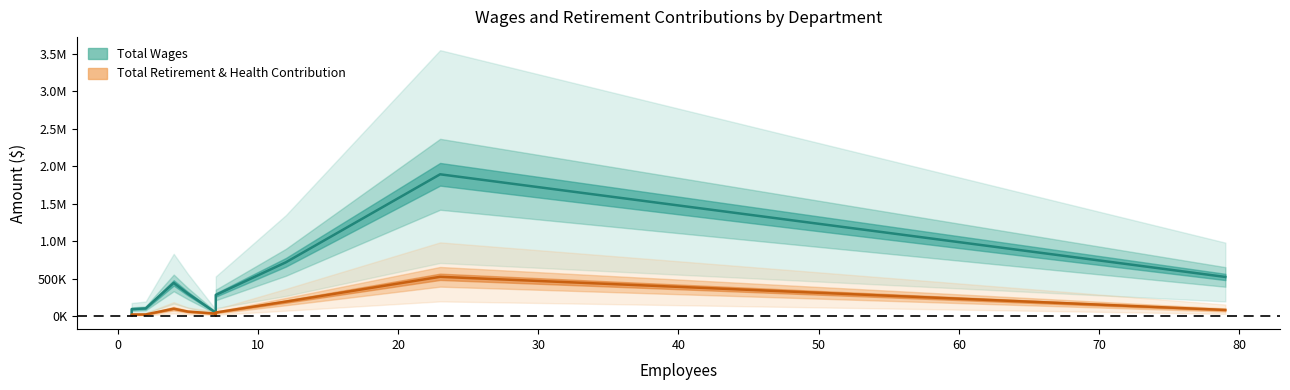

What is the lowest value of the Total Retirement & Health Contribution series?

9680